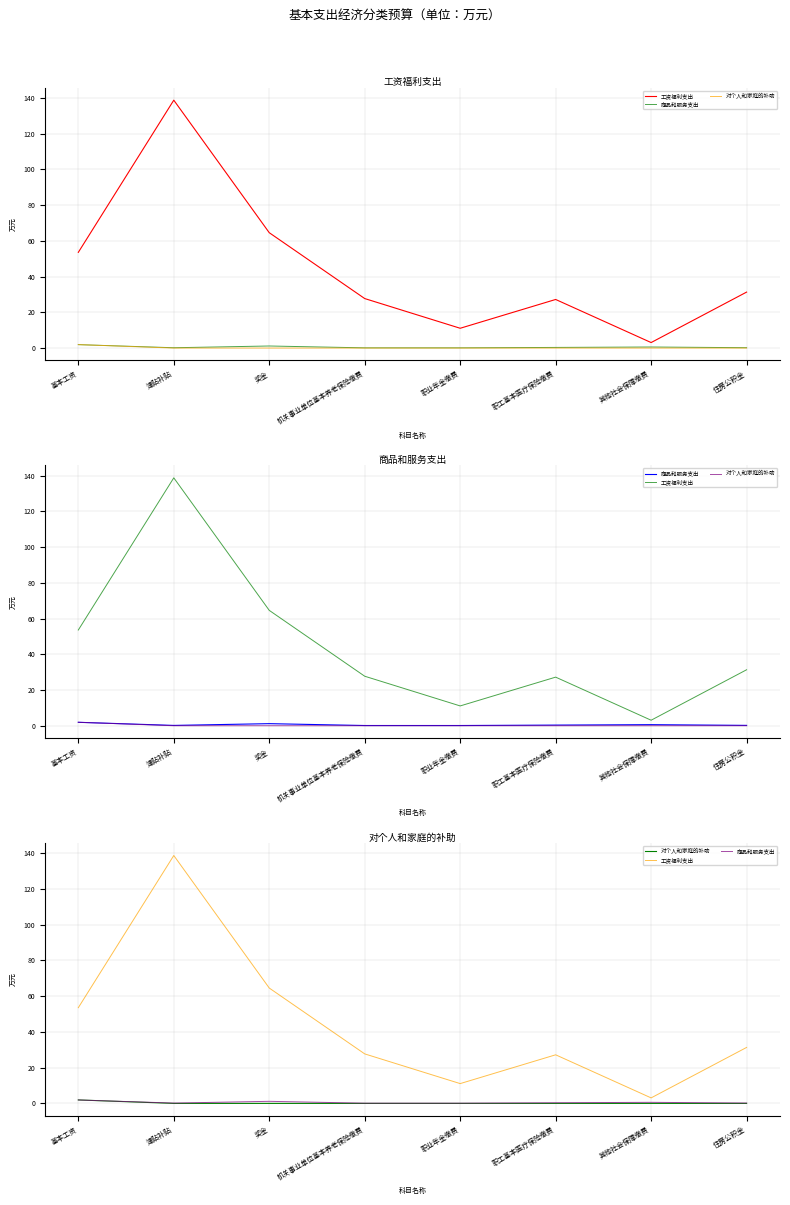

Reading left to right, transcribe all the data shown in this chart.

工资福利支出: 53.6	138.7	64.5	27.7	11.1	27.2	3.1	31.3
商品和服务支出: 1.9	0.2	1.2	0.1	0.1	0.4	0.6	0.2
对个人和家庭的补助: 1.9	0.0	0.0	0.0	0.0	0.0	0.0	0.0